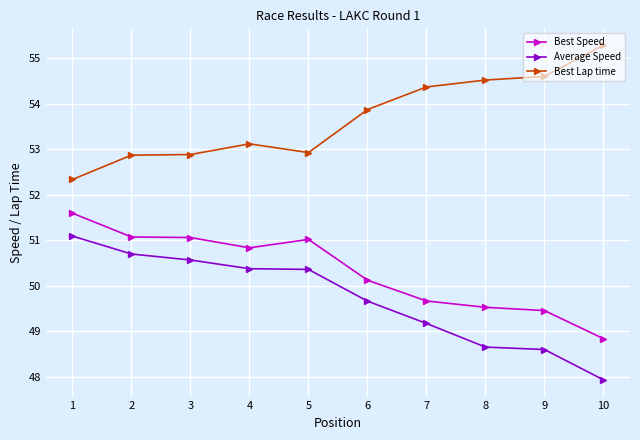

At which category is the sum across all series the highest?

1